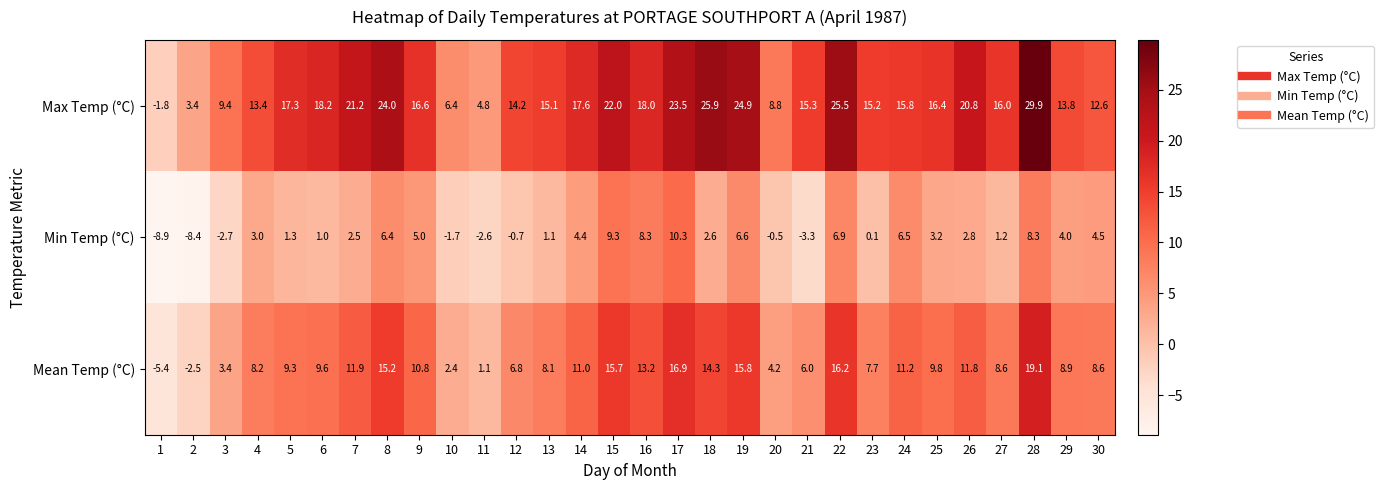

What is the spread (max minus min) of values at 28?

21.6